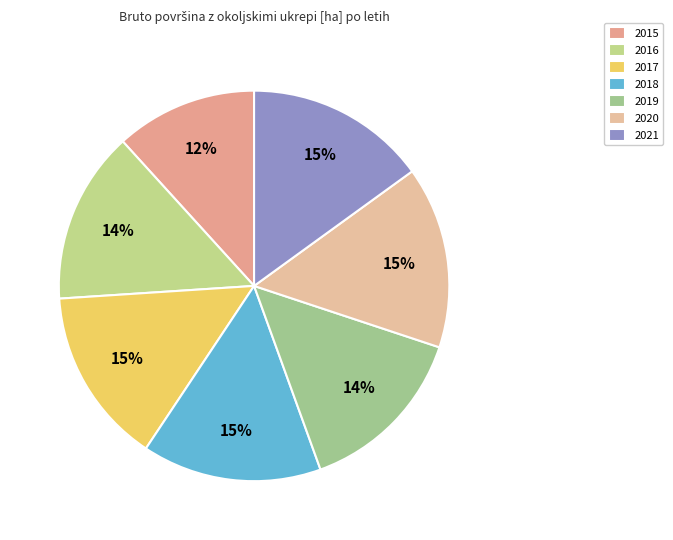

Count the number of slices in the pie.

7